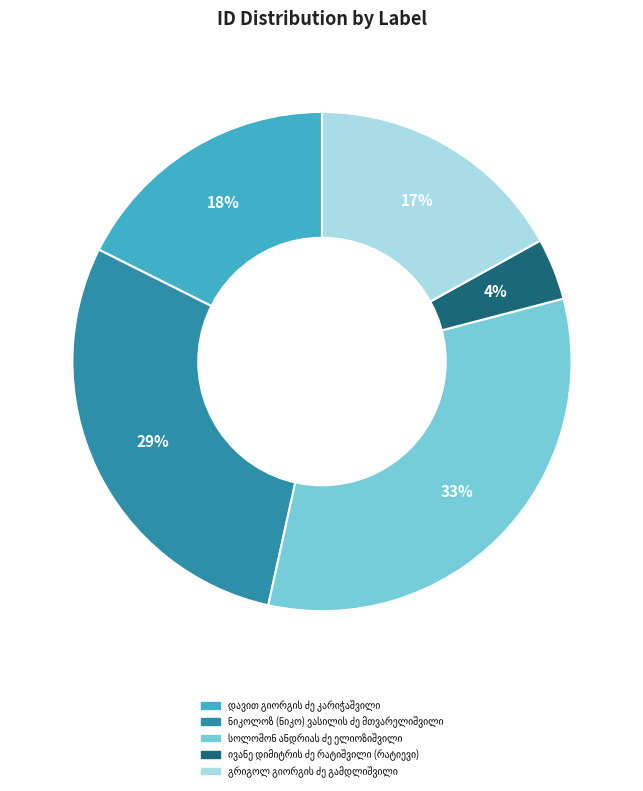

To the nearest percent, what is the average slice percentage?

20%